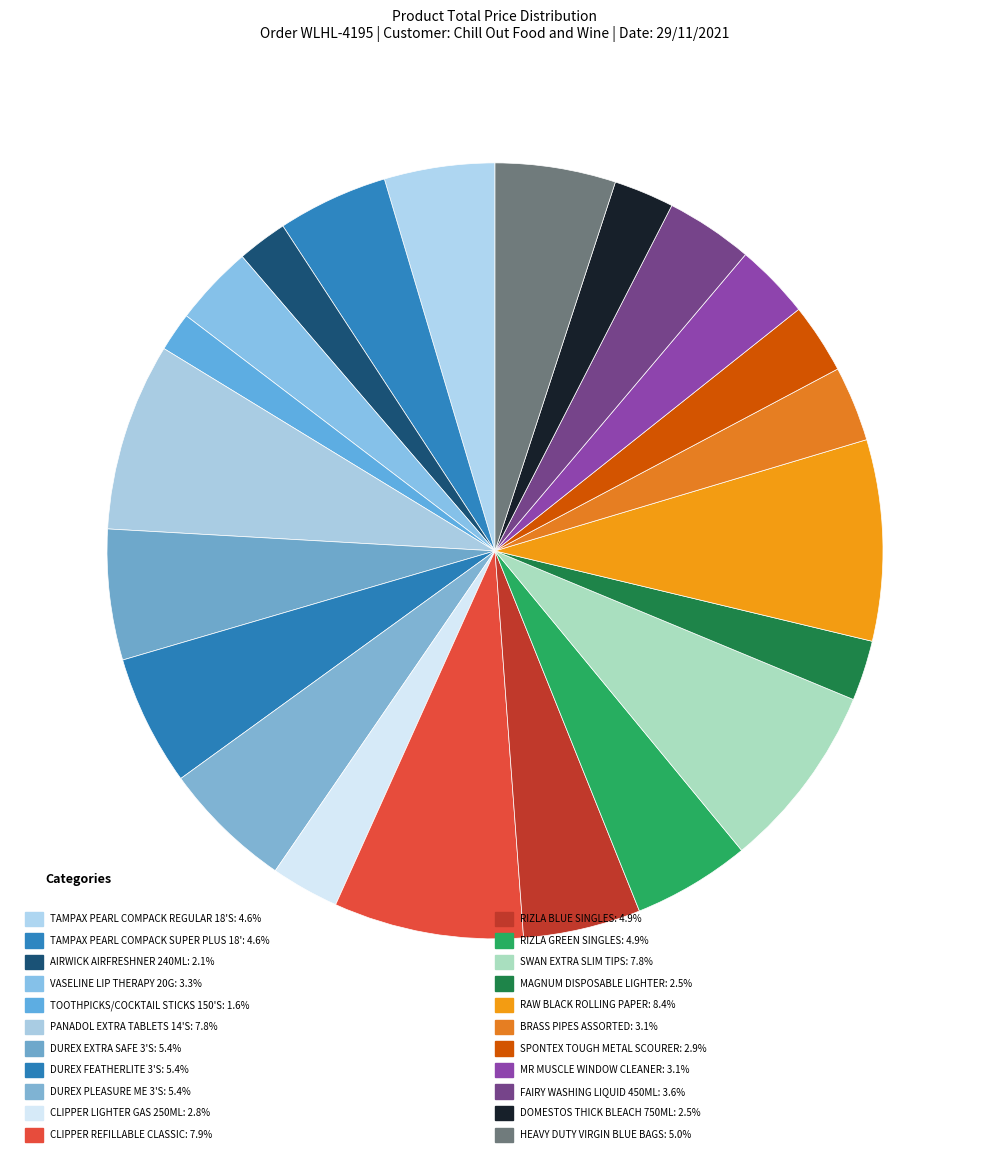

How many segments does this pie chart have?

22